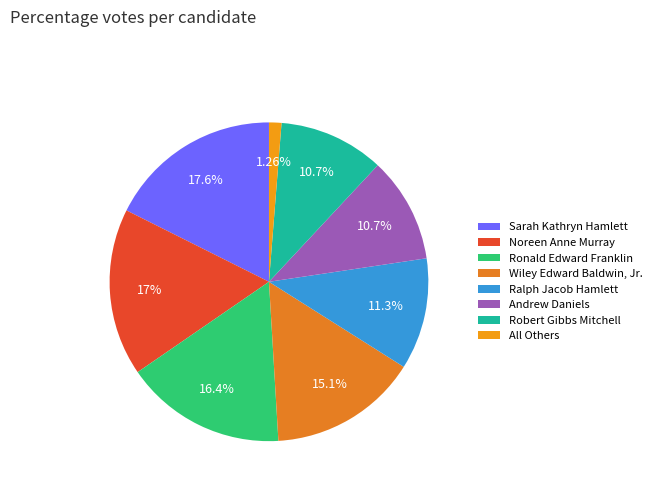

To the nearest percent, what is the average slice percentage?

12%